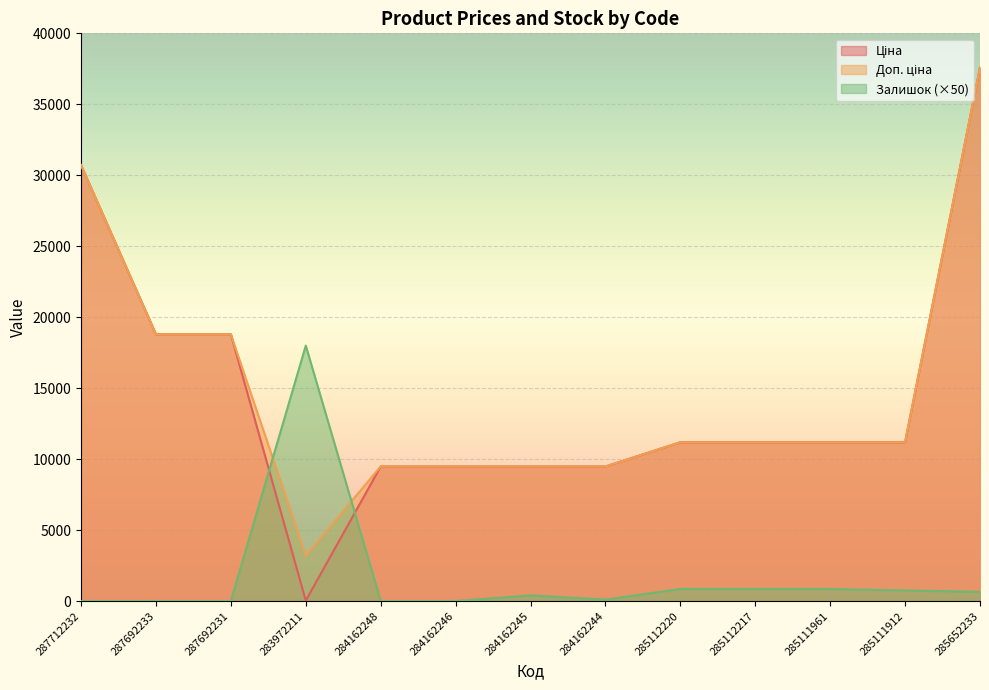

What is the sum of all Залишок values?

22450.0